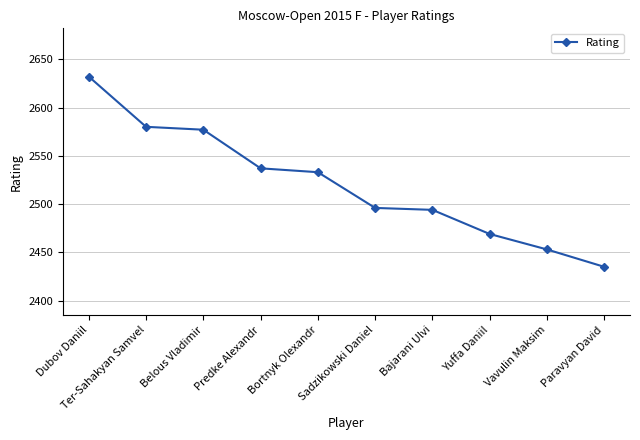

The chart shows a value of 2494 at Bajarani Ulvi. True or false?

True